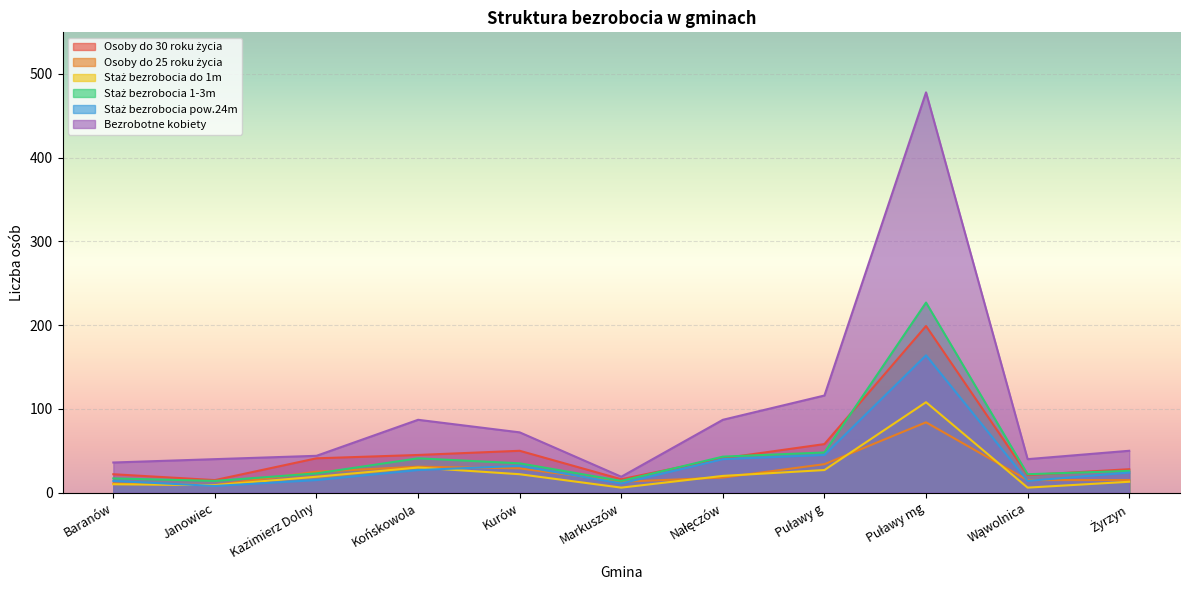

True or false: Osoby do 30 roku życia and Staż bezrobocia 1-3m cross at least once.

True